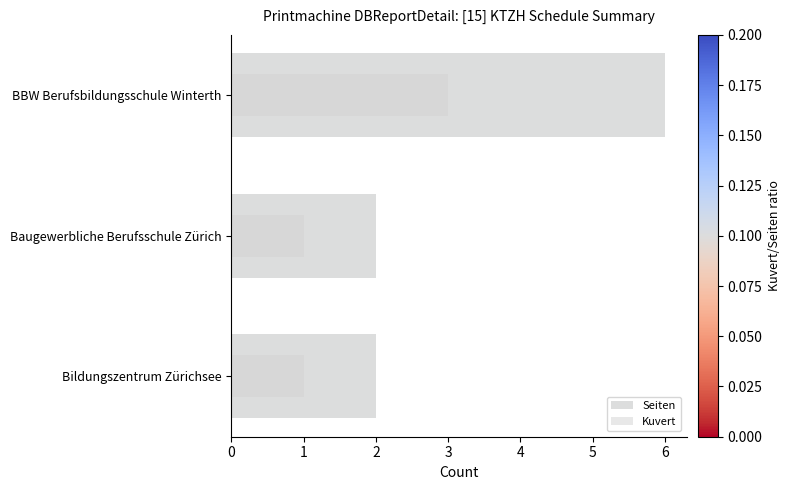

Count the Seiten values in the range 2 to 6.

3